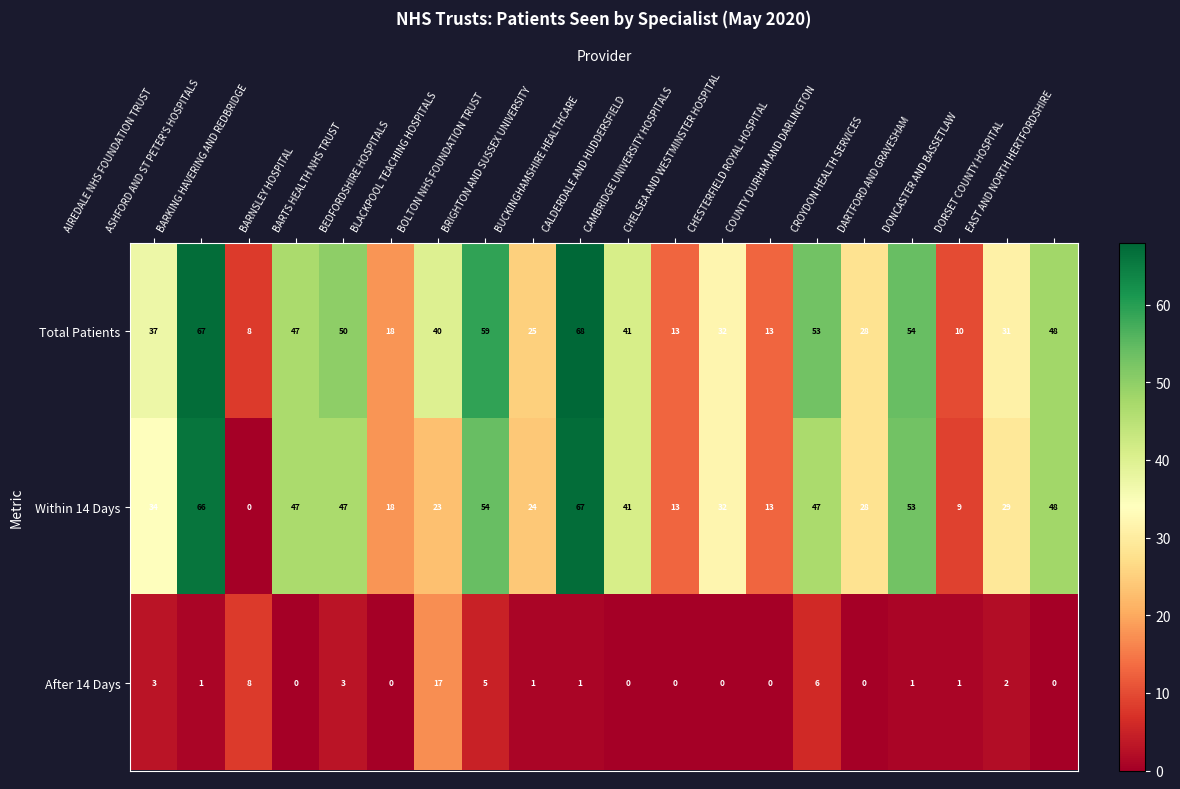

Count the number of data series in this chart.

3